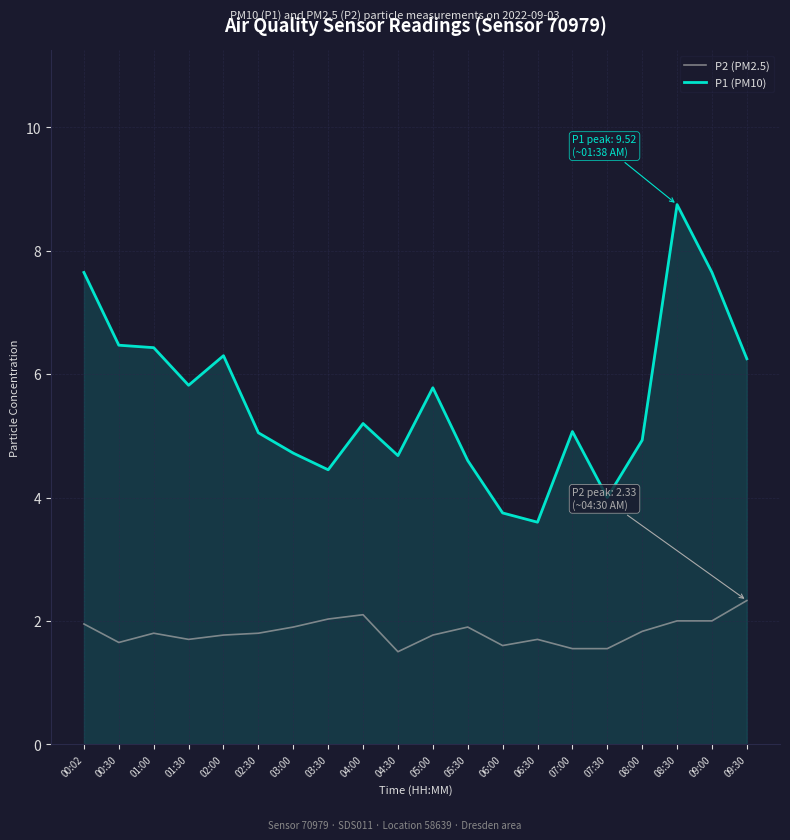

What is the spread (max minus min) of values at 09:30?

3.9